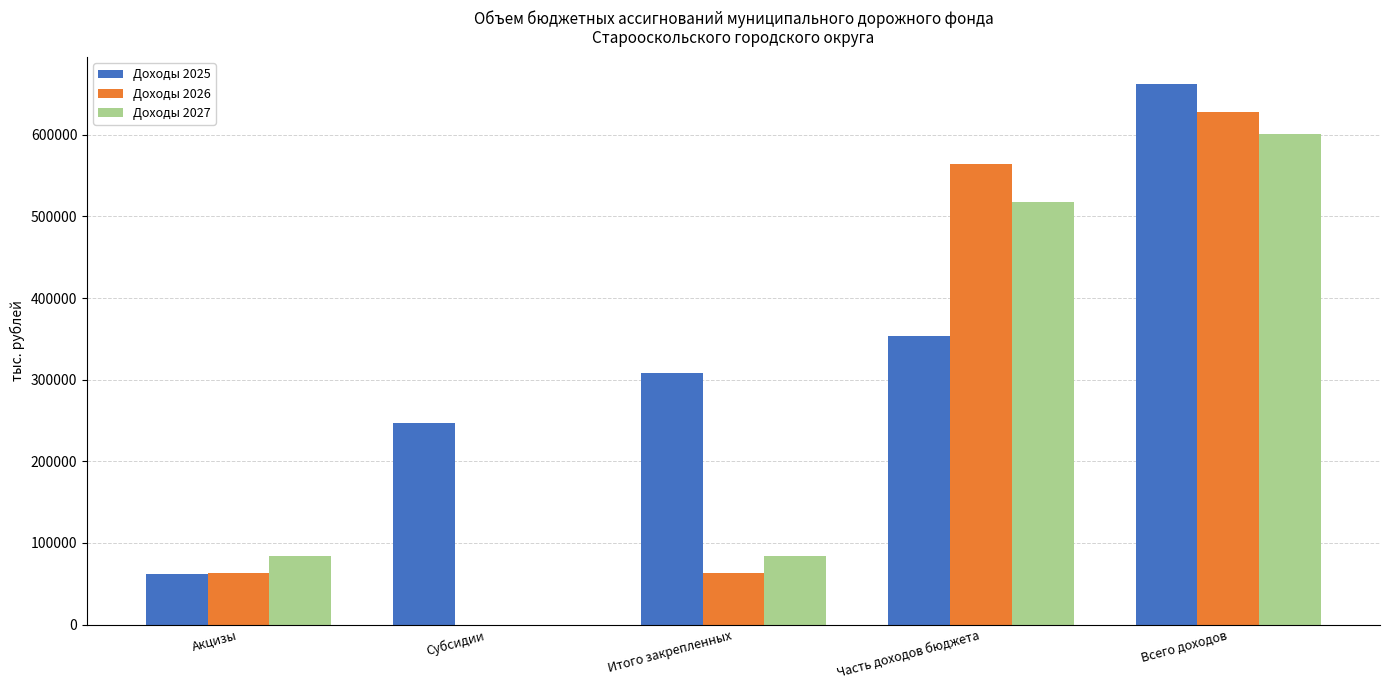

How many values in Доходы 2026 are above zero?

4